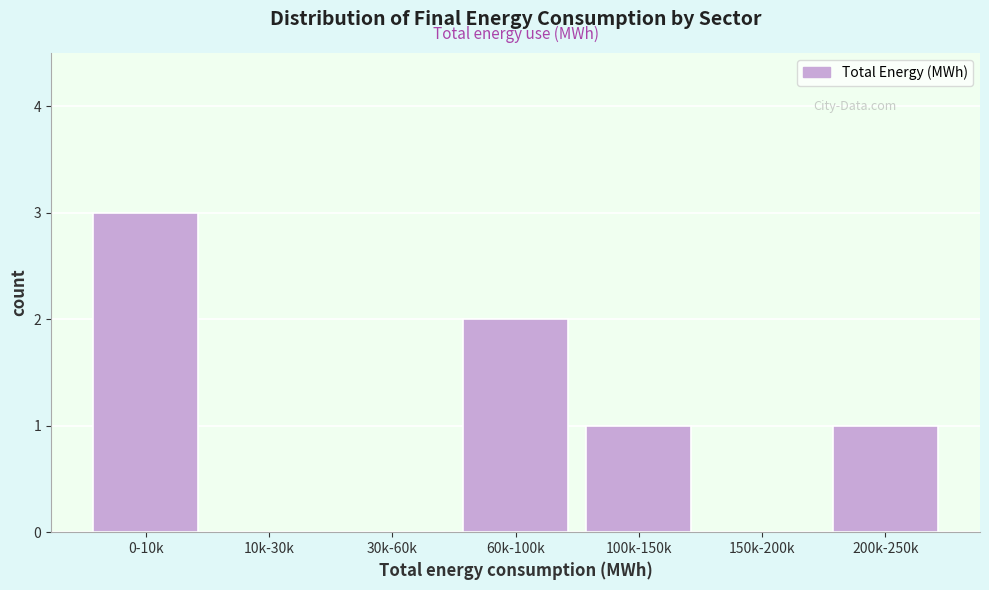

Reading right to left, list all the values displayed in this chart.

200k-250k=1	150k-200k=0	100k-150k=1	60k-100k=2	30k-60k=0	10k-30k=0	0-10k=3